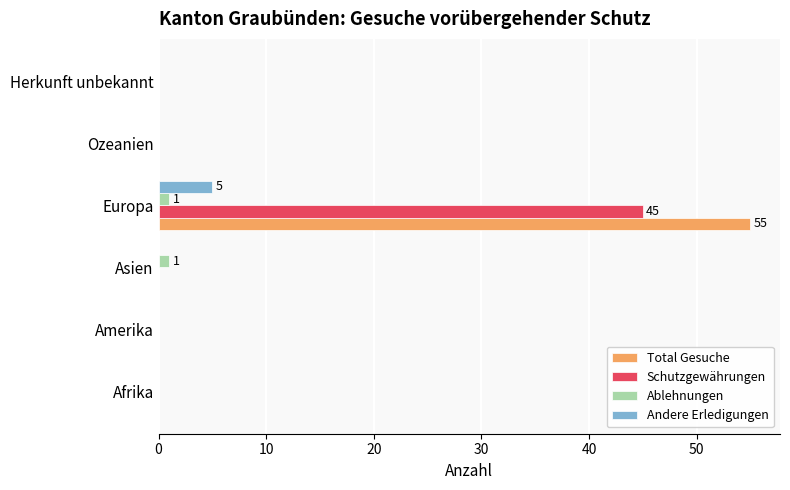

True or false: Total Gesuche has a value of 36 at Afrika.

False